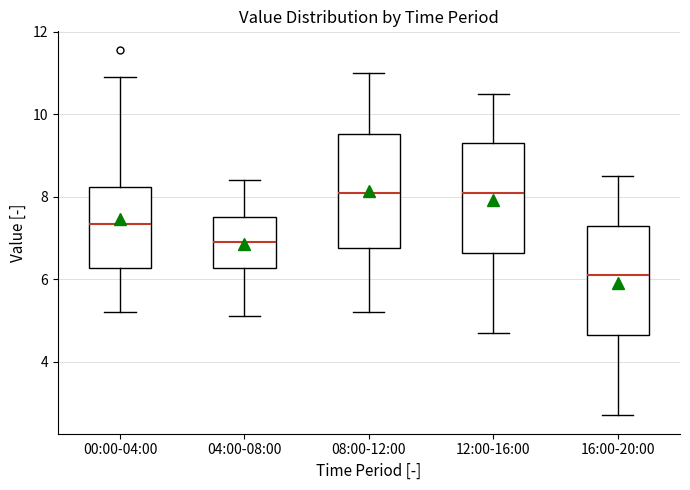

Reading left to right, read every box against the y-axis: the position of its median line, the range the box covers, and the ends of its whiskers. The values are not printed on the chart, so give them approximately, as read against the axis.

00:00-04:00: median 7.4, box 6.2 to 8.2, whiskers 5.2 to 11.0
04:00-08:00: median 7.0, box 6.2 to 7.6, whiskers 5.2 to 8.4
08:00-12:00: median 8.2, box 6.8 to 9.6, whiskers 5.2 to 11.0
12:00-16:00: median 8.2, box 6.6 to 9.4, whiskers 4.8 to 10.6
16:00-20:00: median 6.2, box 4.6 to 7.4, whiskers 2.8 to 8.6